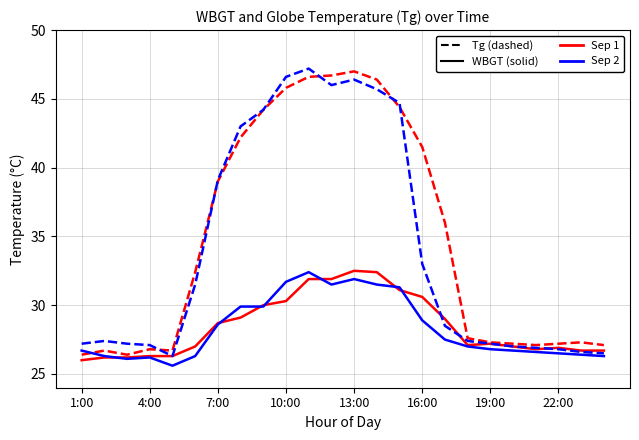

What is the smallest value displayed?

25.6